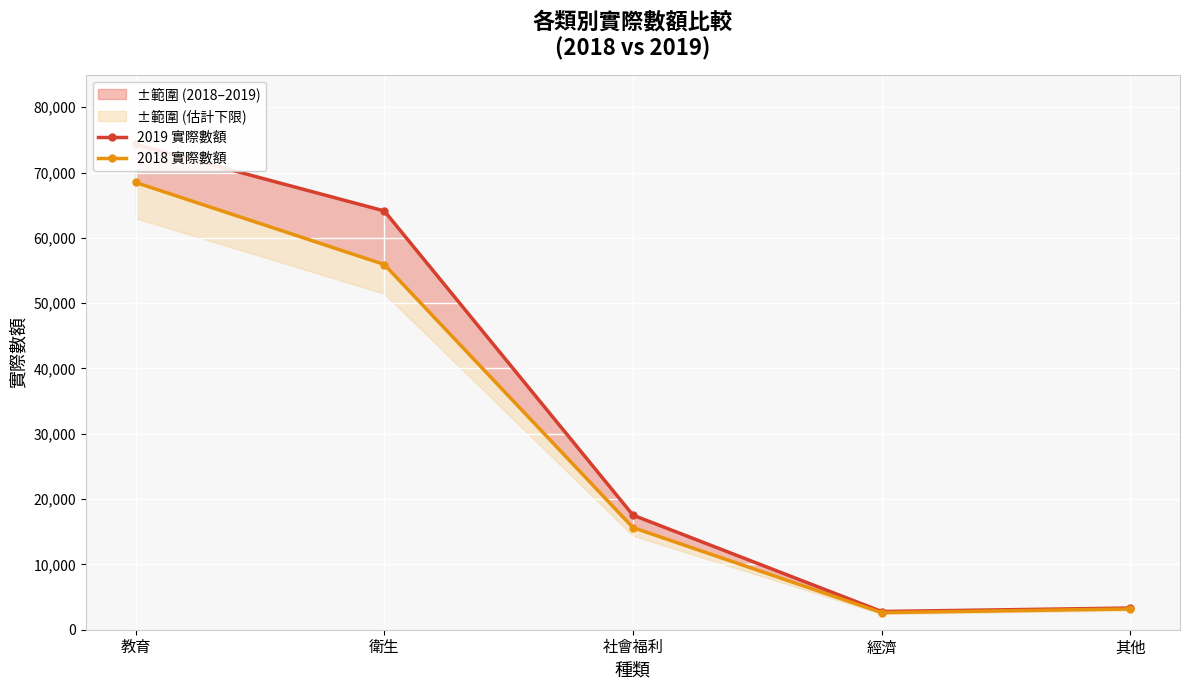

Reading left to right, list all the values displayed in this chart.

2019 實際數額: 教育=74306	衛生=64120	社會福利=17547	經濟=2790	其他=3322
2018 實際數額: 教育=68483	衛生=55921	社會福利=15639	經濟=2619	其他=3181